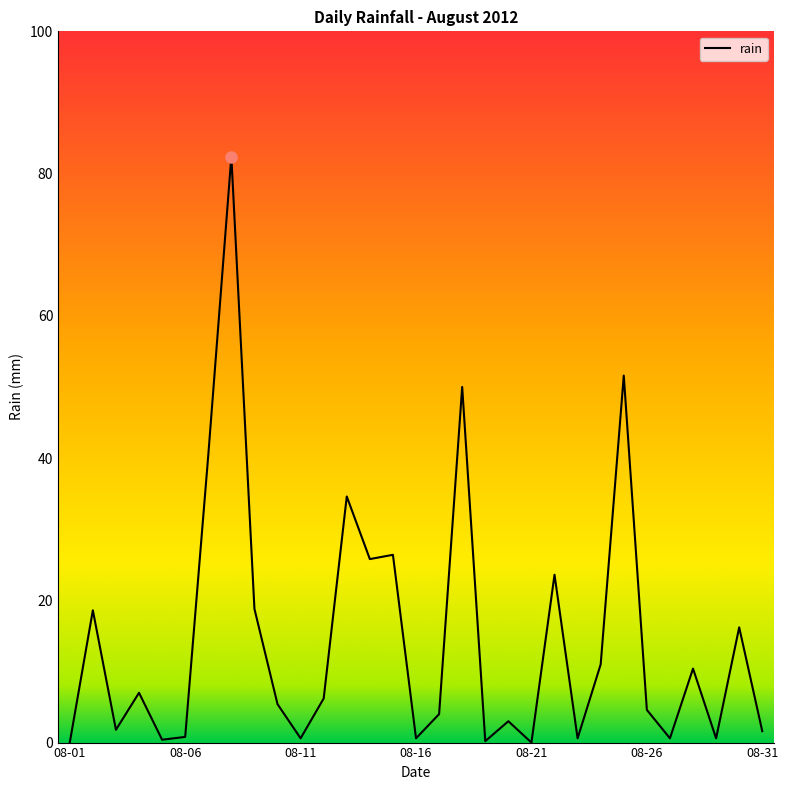

What is the greatest value displayed?

82.4